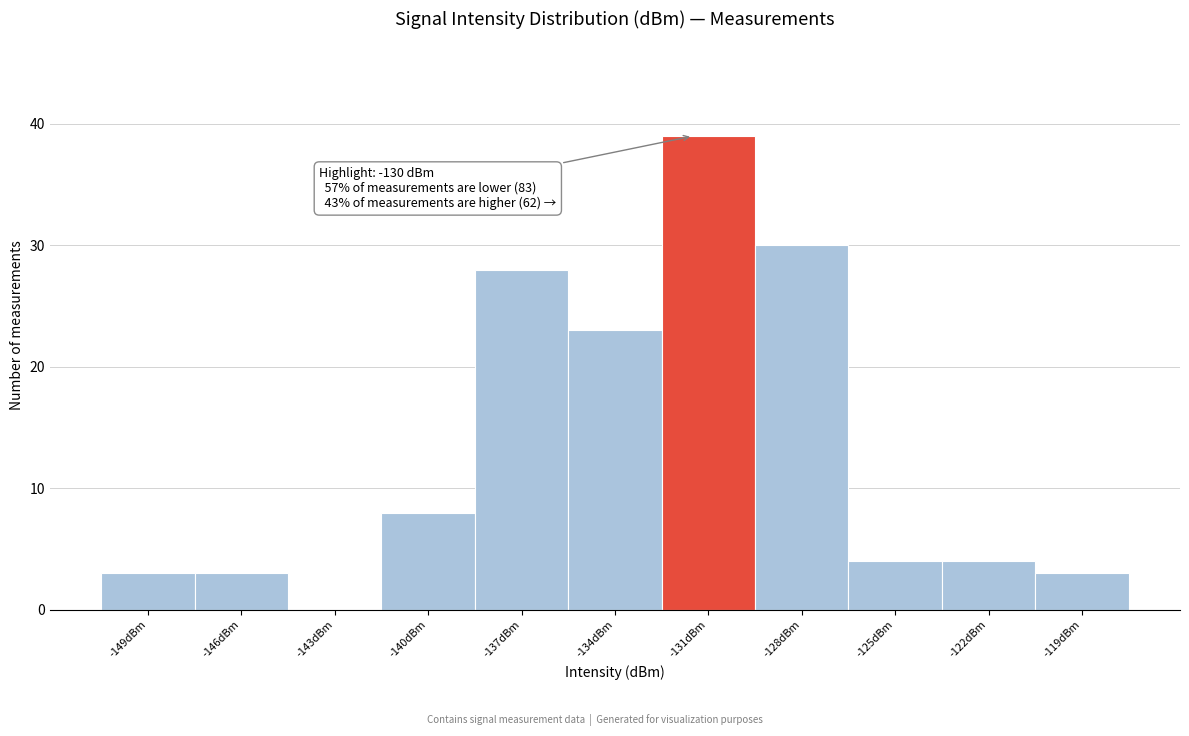

Reading left to right, what are all the values shown in this chart?

-149dBm=3	-146dBm=3	-143dBm=0	-140dBm=8	-137dBm=28	-134dBm=23	-131dBm=39	-128dBm=30	-125dBm=4	-122dBm=4	-119dBm=3